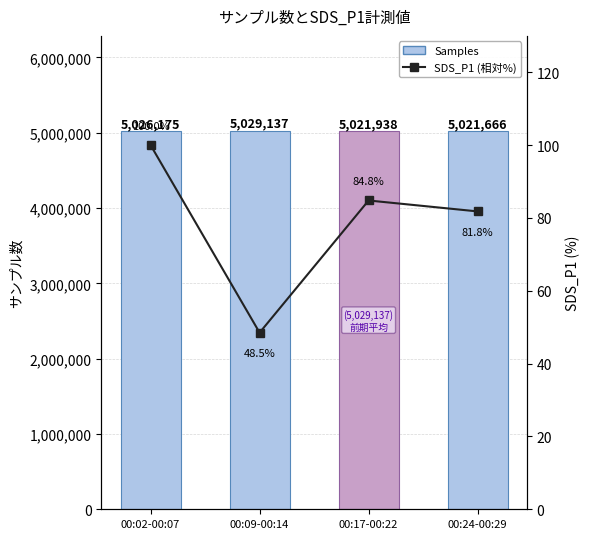

The Samples series shows 7474657.9 at 00:17-00:22. True or false?

False